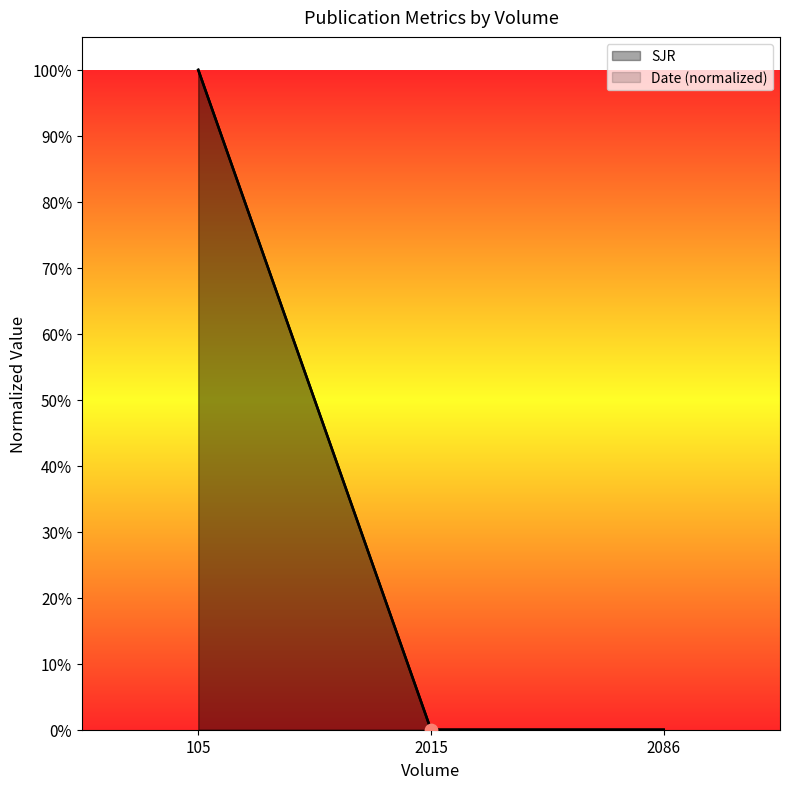

Is the value of SJR at 2015 greater than the value of Date at 2086?

No